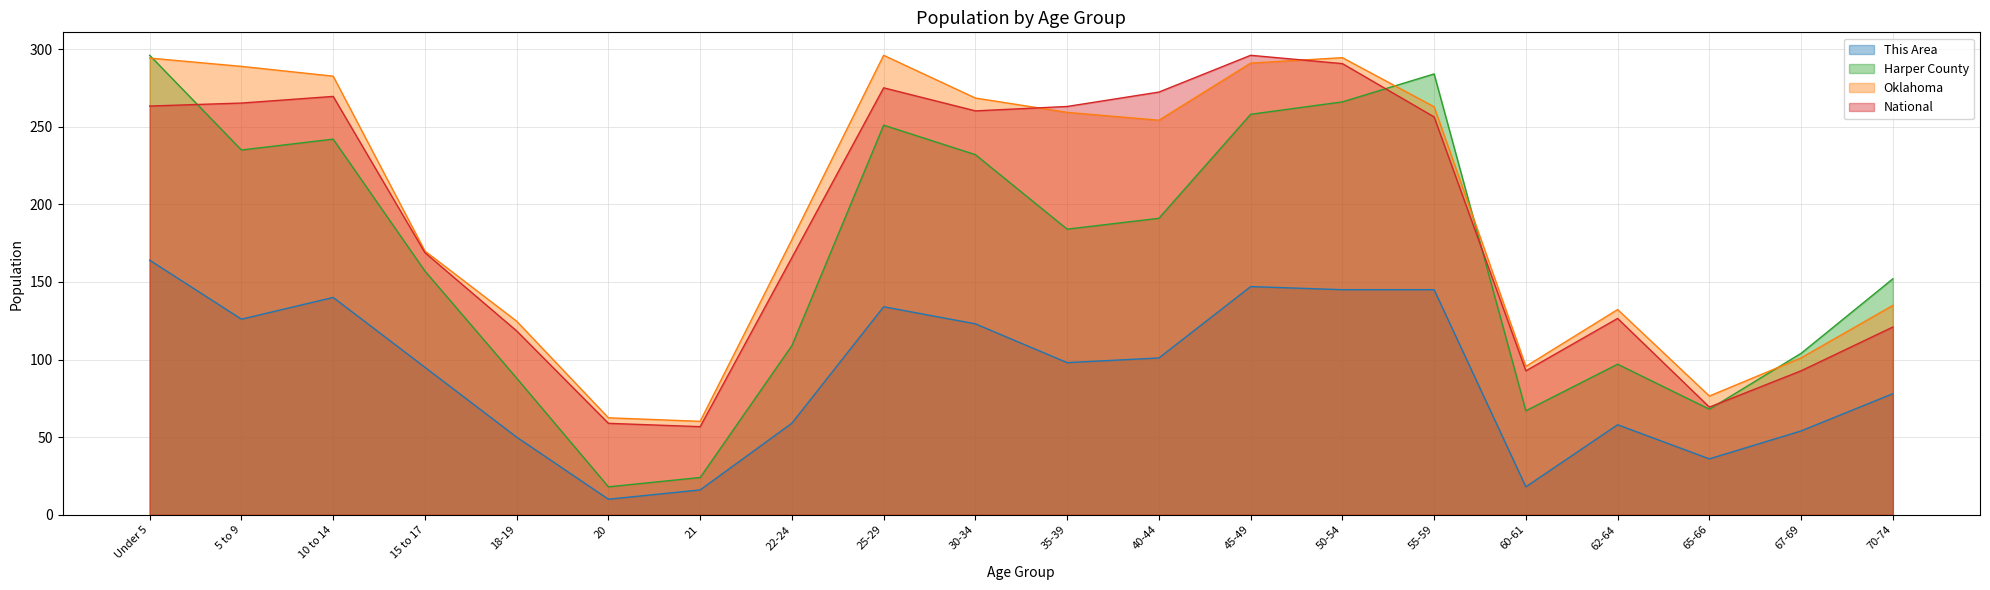

Reading left to right, what are all the values shown in this chart?

This Area: Under 5=164.0	5 to 9=126.0	10 to 14=140.0	15 to 17=95.0	18-19=50.0	20=10.0	21=16.0	22-24=59.0	25-29=134.0	30-34=123.0	35-39=98.0	40-44=101.0	45-49=147.0	50-54=145.0	55-59=145.0	60-61=18.0	62-64=58.0	65-66=36.0	67-69=54.0	70-74=78.0
Harper County: Under 5=296.0	5 to 9=235.0	10 to 14=242.0	15 to 17=157.0	18-19=88.0	20=18.0	21=24.0	22-24=109.0	25-29=251.0	30-34=232.0	35-39=184.0	40-44=191.0	45-49=258.0	50-54=266.0	55-59=284.0	60-61=67.0	62-64=97.0	65-66=68.0	67-69=104.0	70-74=152.0
Oklahoma: Under 5=294.2	5 to 9=288.9	10 to 14=282.6	15 to 17=169.9	18-19=124.7	20=62.5	21=60.2	22-24=177.3	25-29=296.0	30-34=268.5	35-39=259.2	40-44=254.2	45-49=291.0	50-54=294.5	55-59=262.8	60-61=95.6	62-64=132.2	65-66=76.5	67-69=101.1	70-74=134.9
National: Under 5=263.3	5 to 9=265.2	10 to 14=269.5	15 to 17=168.9	18-19=118.4	20=58.9	21=56.8	22-24=165.7	25-29=275.1	30-34=260.2	35-39=263.0	40-44=272.3	45-49=296.0	50-54=290.6	55-59=256.3	60-61=92.7	62-64=126.5	65-66=69.3	67-69=92.7	70-74=120.9